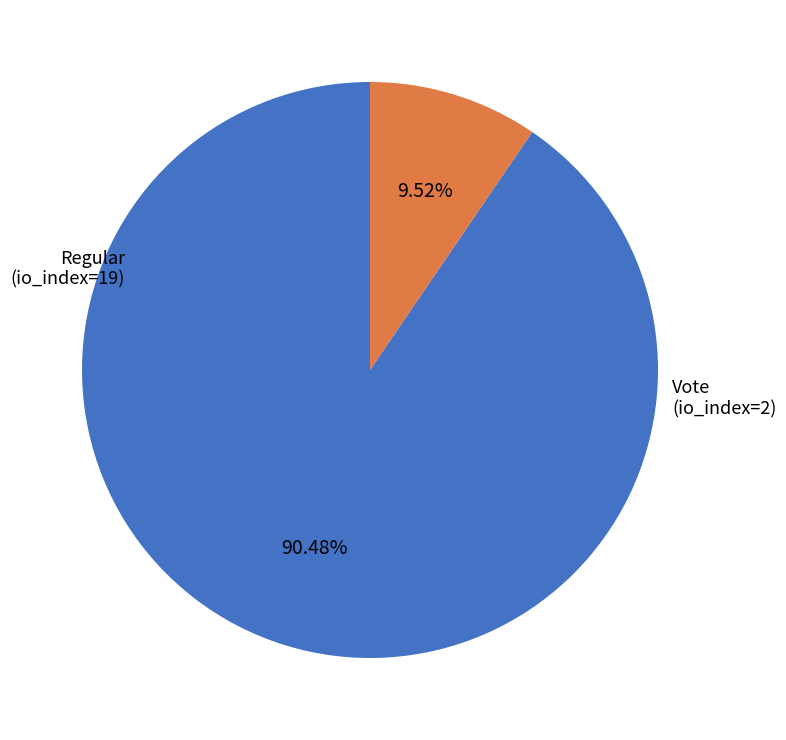

What is the largest slice in the pie chart?

Regular
(io_index=19)